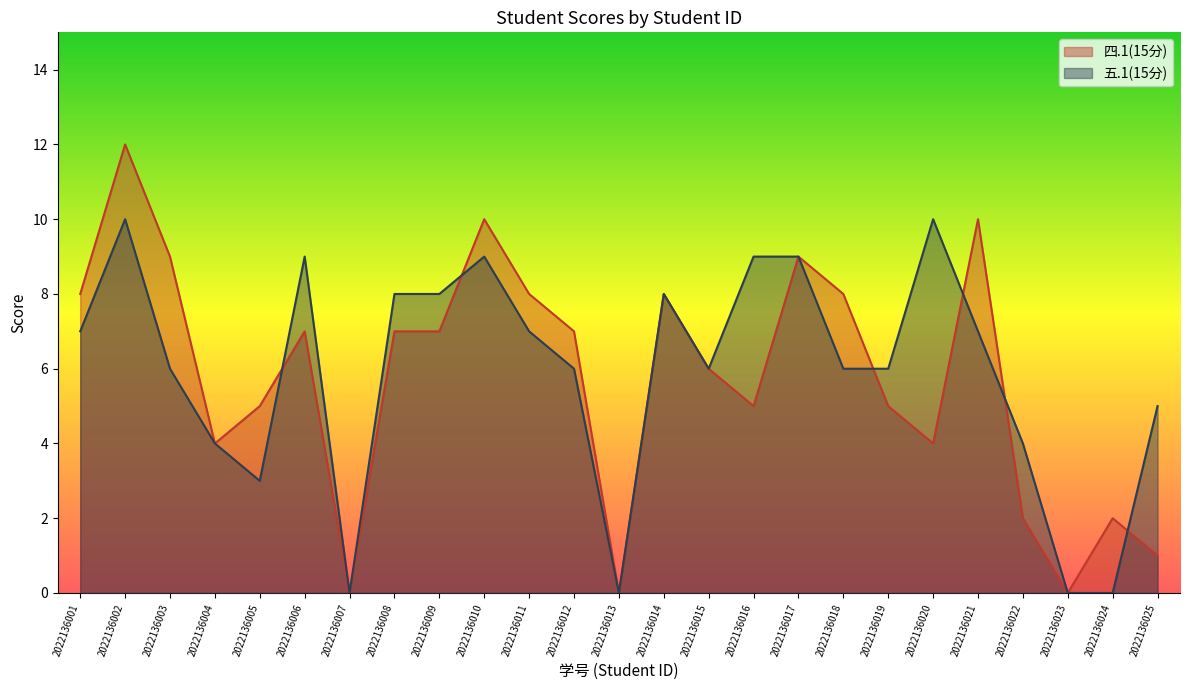

What is the value of the 五.1(15分) point at the 1st from the left?

7